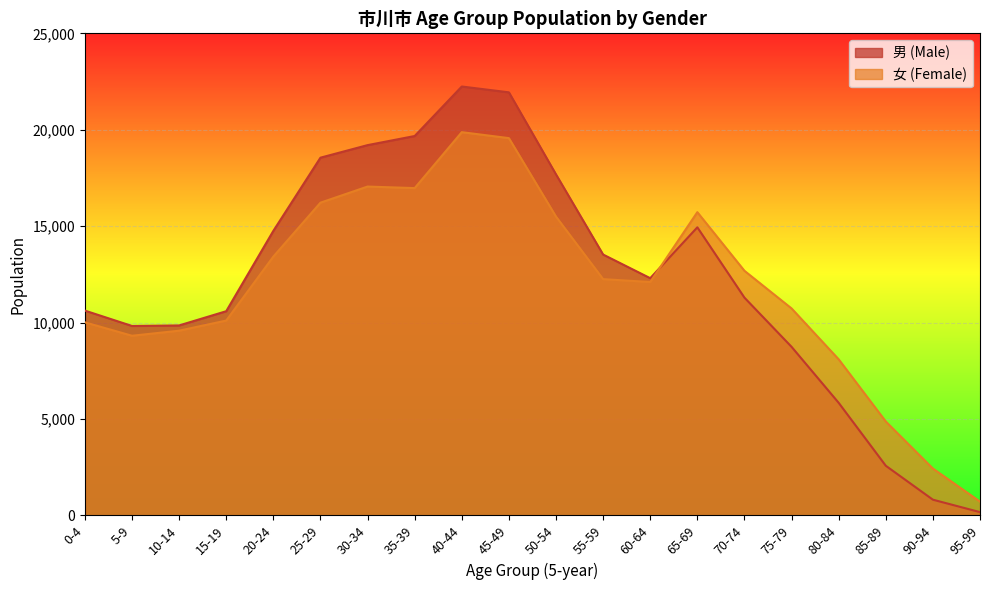

Read the 女 (Female) value at 40-44, to the nearest 50.

19900